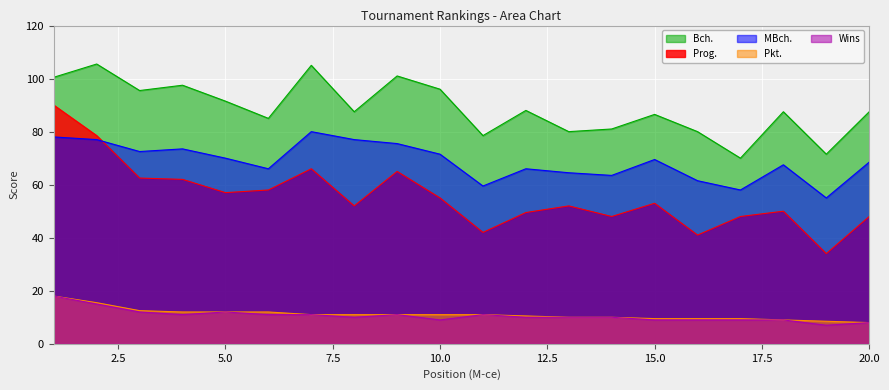

Reading right to left, transcribe all the data shown in this chart.

Prog.: 48.0	34.0	50.0	48.0	41.0	53.0	48.0	52.0	49.5	42.0	55.0	65.0	52.0	66.0	58.0	57.0	62.0	62.5	78.5	90.0
Bch.: 87.5	71.5	87.5	70.0	80.0	86.5	81.0	80.0	88.0	78.5	96.0	101.0	87.5	105.0	85.0	91.5	97.5	95.5	105.5	100.5
MBch.: 68.5	55.0	67.5	58.0	61.5	69.5	63.5	64.5	66.0	59.5	71.5	75.5	77.0	80.0	66.0	70.0	73.5	72.5	77.0	78.0
Pkt.: 8.0	8.5	9.0	9.5	9.5	9.5	10.0	10.0	10.5	11.0	11.0	11.0	11.0	11.0	12.0	12.0	12.0	12.5	15.5	18.0
Wins: 8.0	7.0	9.0	9.0	9.0	9.0	10.0	10.0	10.0	11.0	9.0	11.0	10.0	11.0	11.0	12.0	11.0	12.0	15.0	18.0